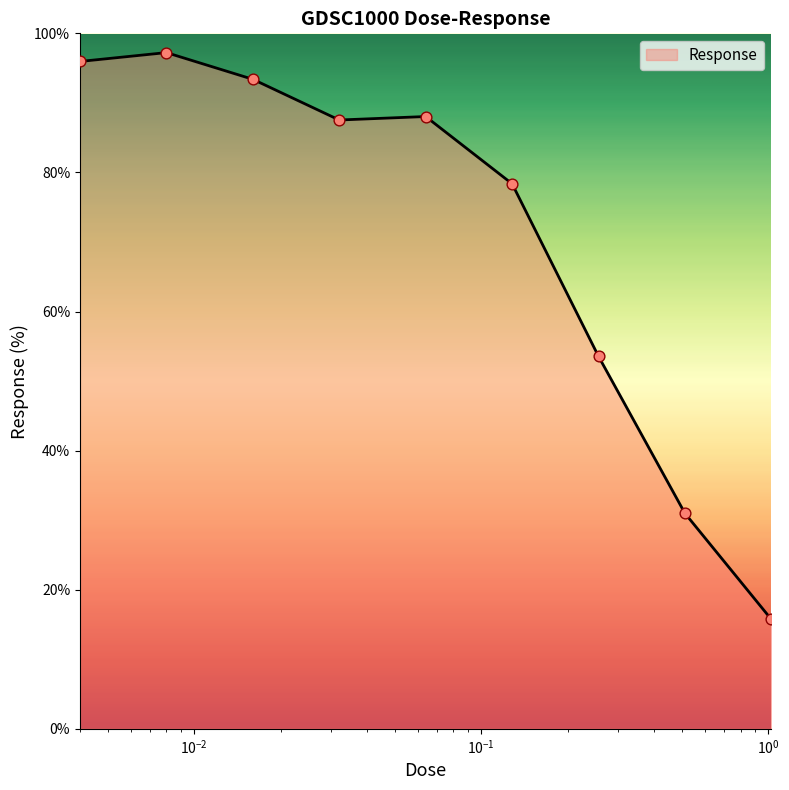

What is the smallest value displayed?

15.7